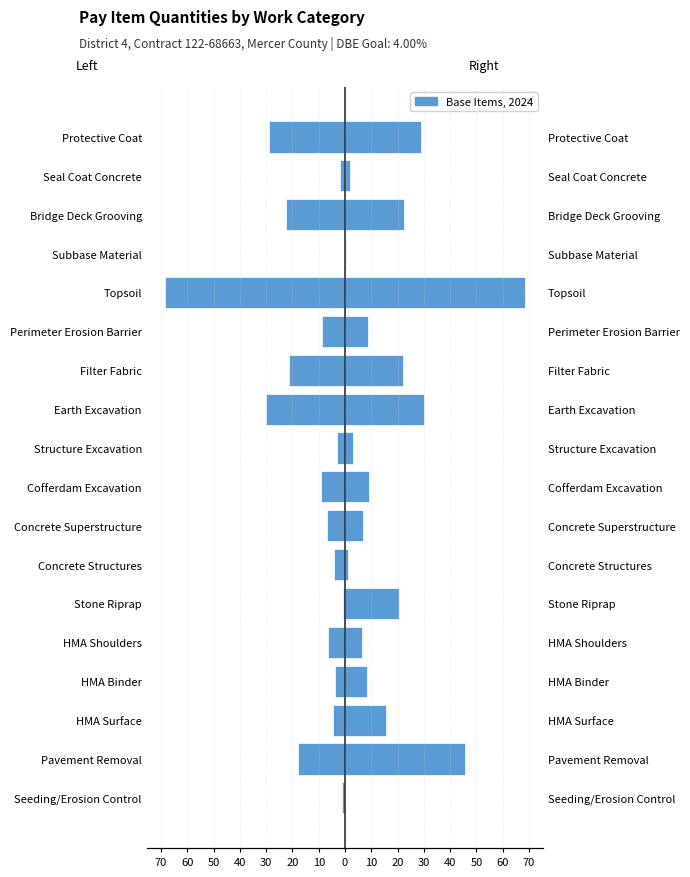

Is it true that Base Items (Left) equals -34.3 at Filter Fabric?

False